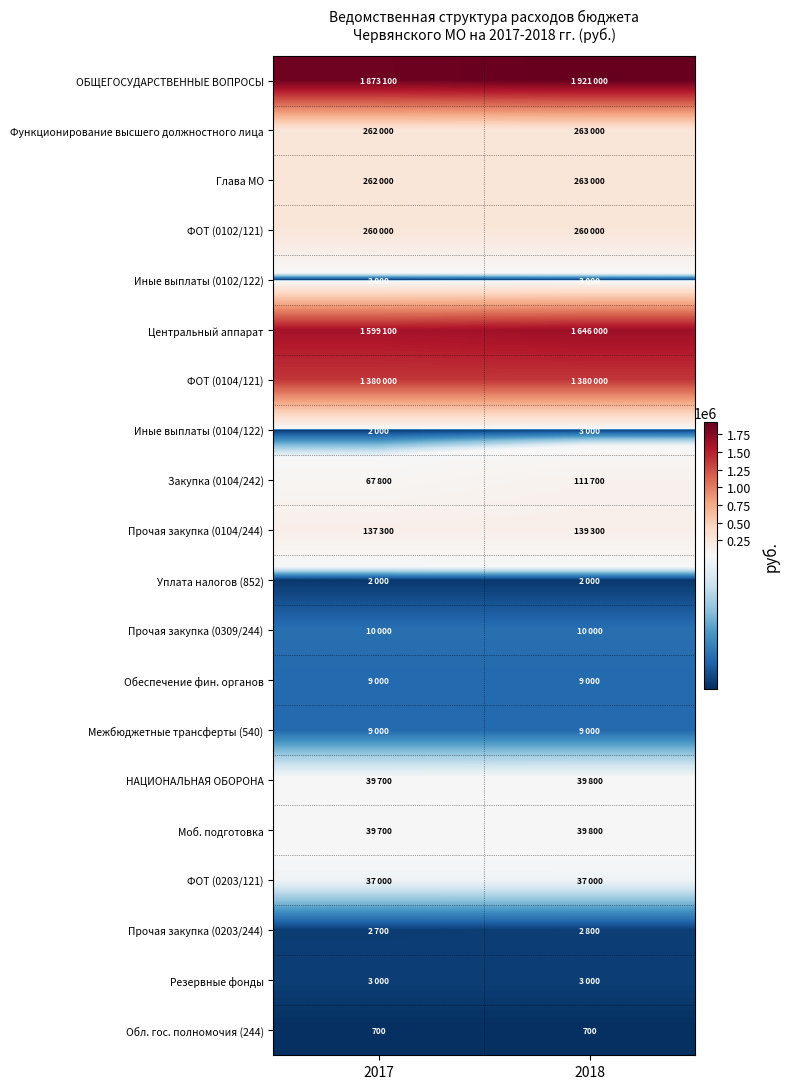

At which category is the sum across all series the highest?

2018